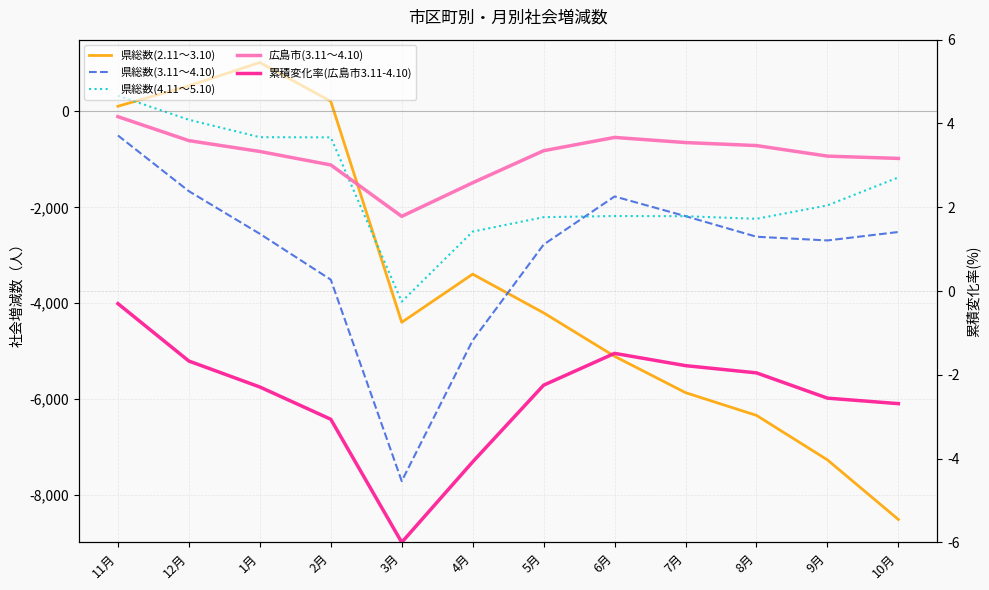

How many lines are shown in the chart?

5